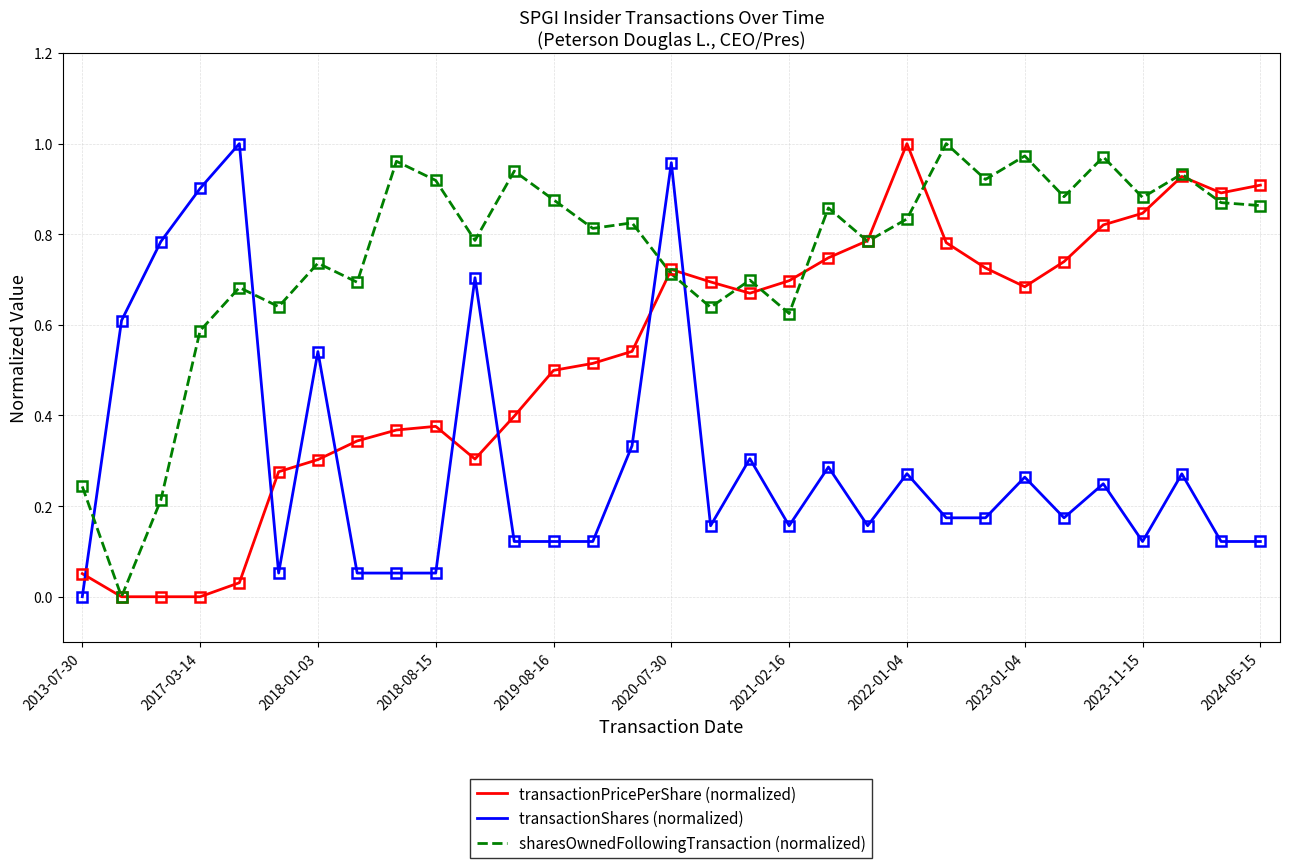

Which series has the largest total across all categories?

sharesOwnedFollowingTransaction (normalized)